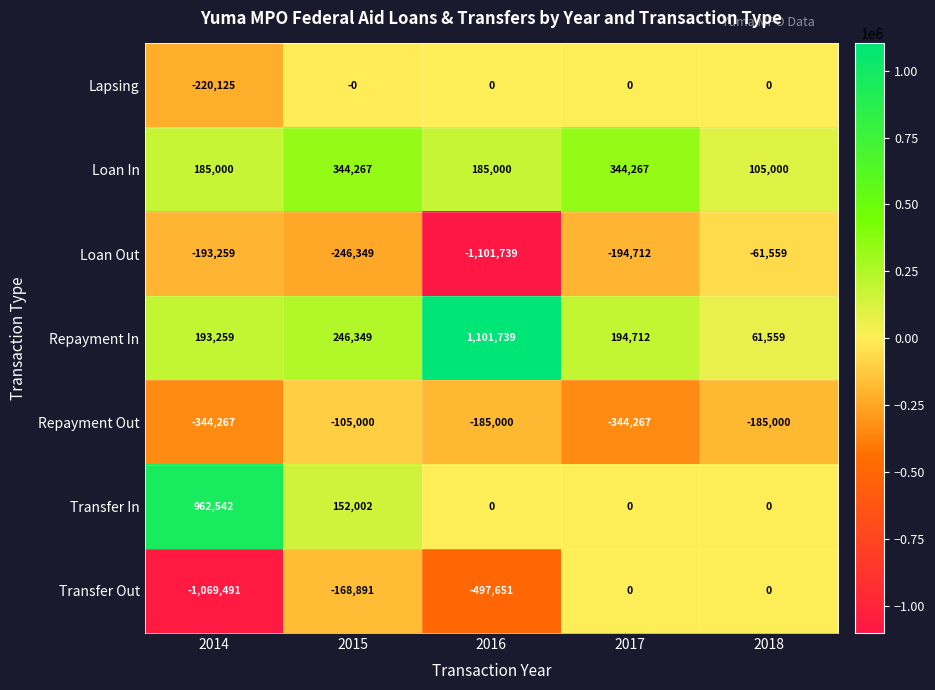

What is the average value of the Repayment In series?

359524